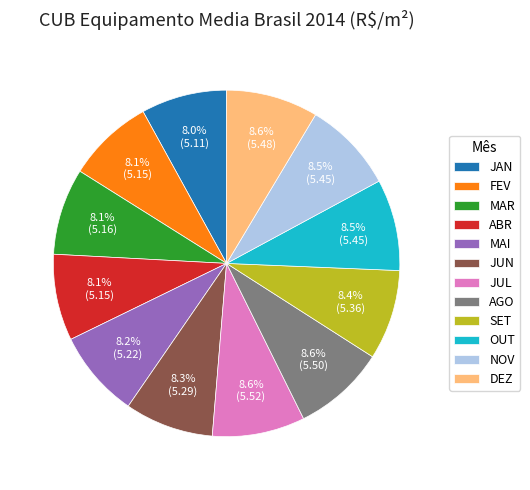

How much of the chart is everything except JUN?

91.7%